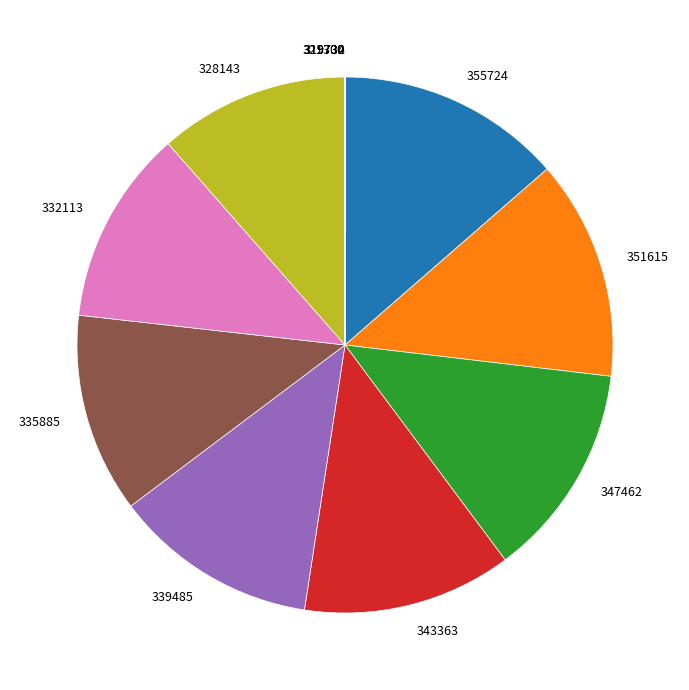

True or false: 355724 accounts for 14% of the total.

True